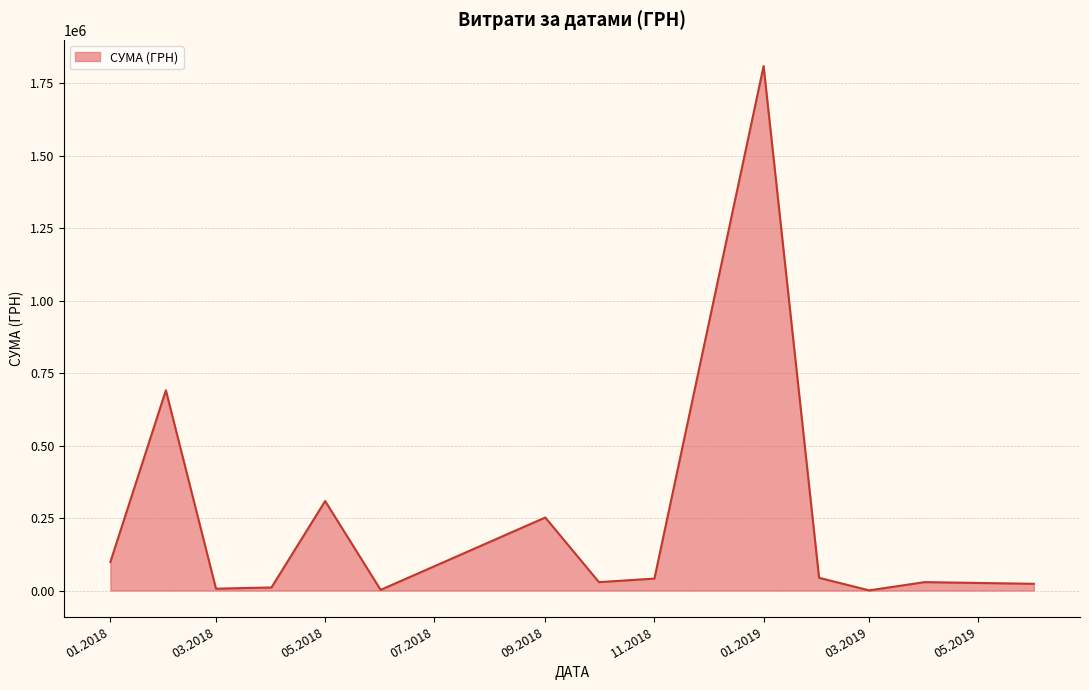

What is the minimum value shown in the chart?

647.0